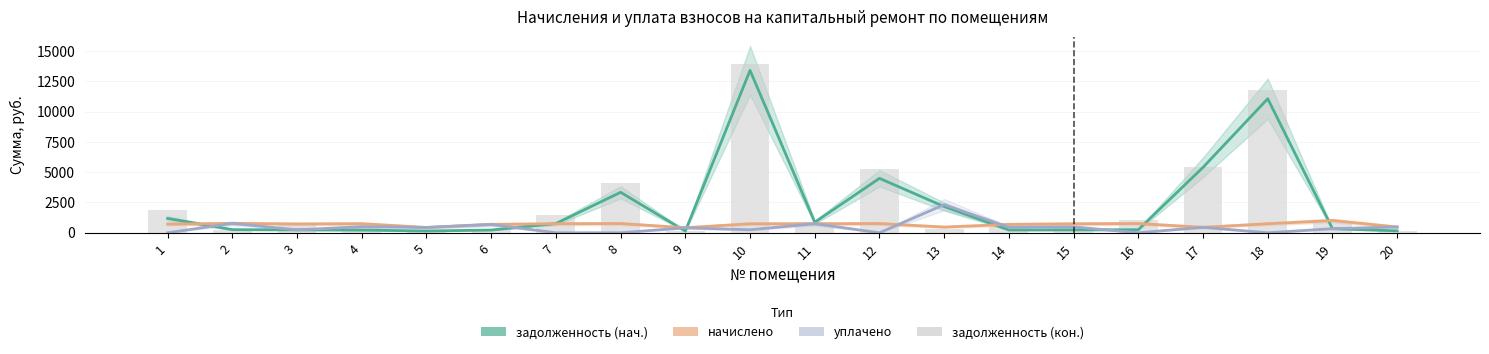

What is the value of the уплачено bar at the 11th from the left?

746.0